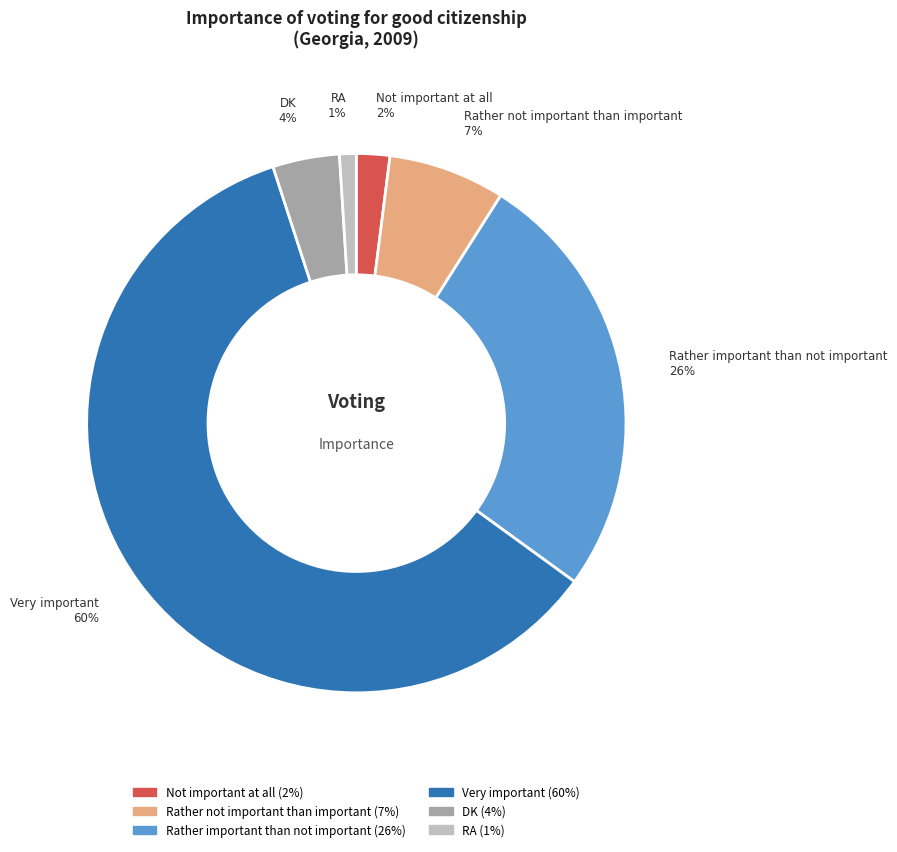

What is the largest slice in the pie chart?

Very important